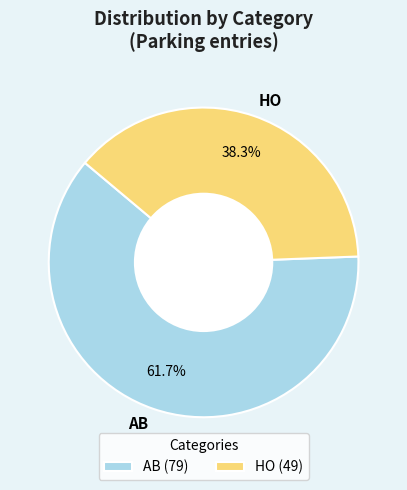

Which category has the smallest portion of the pie?

HO